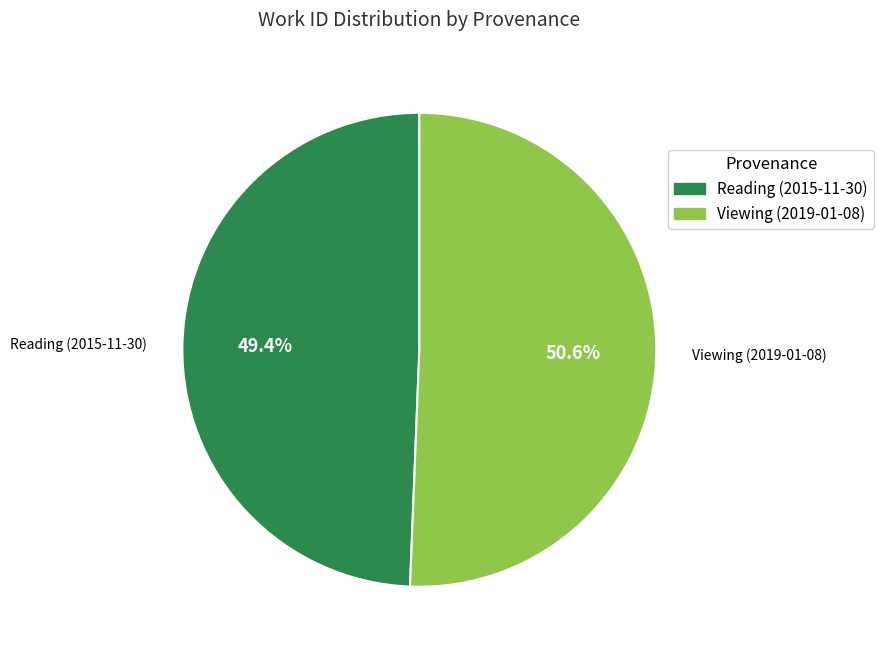

Rank the categories by value from lowest to highest.

Reading (2015-11-30), Viewing (2019-01-08)